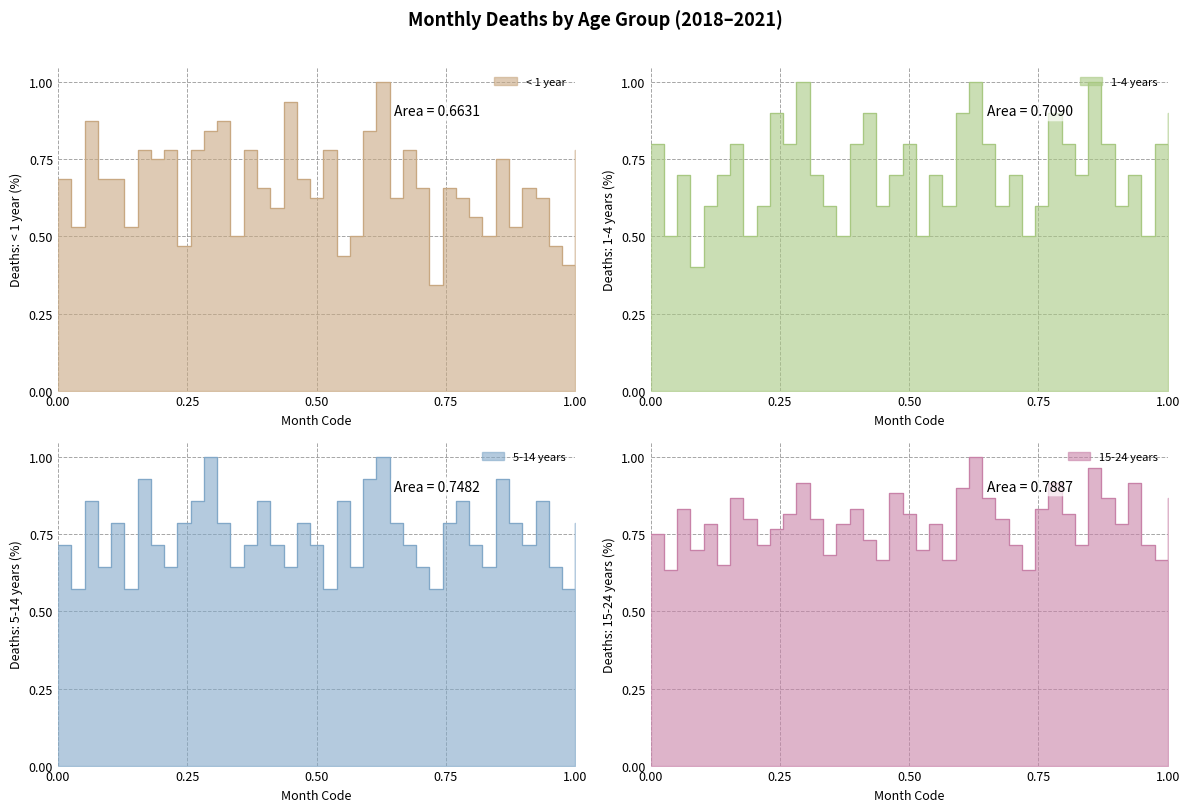

What is the maximum value shown in the chart?

1.0